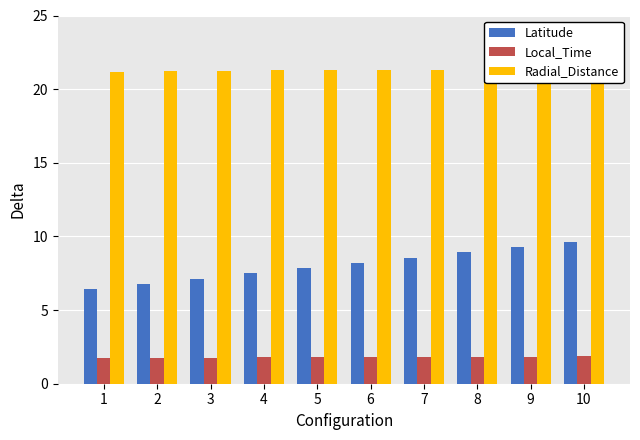

Between 3 and 8, which is larger?

8